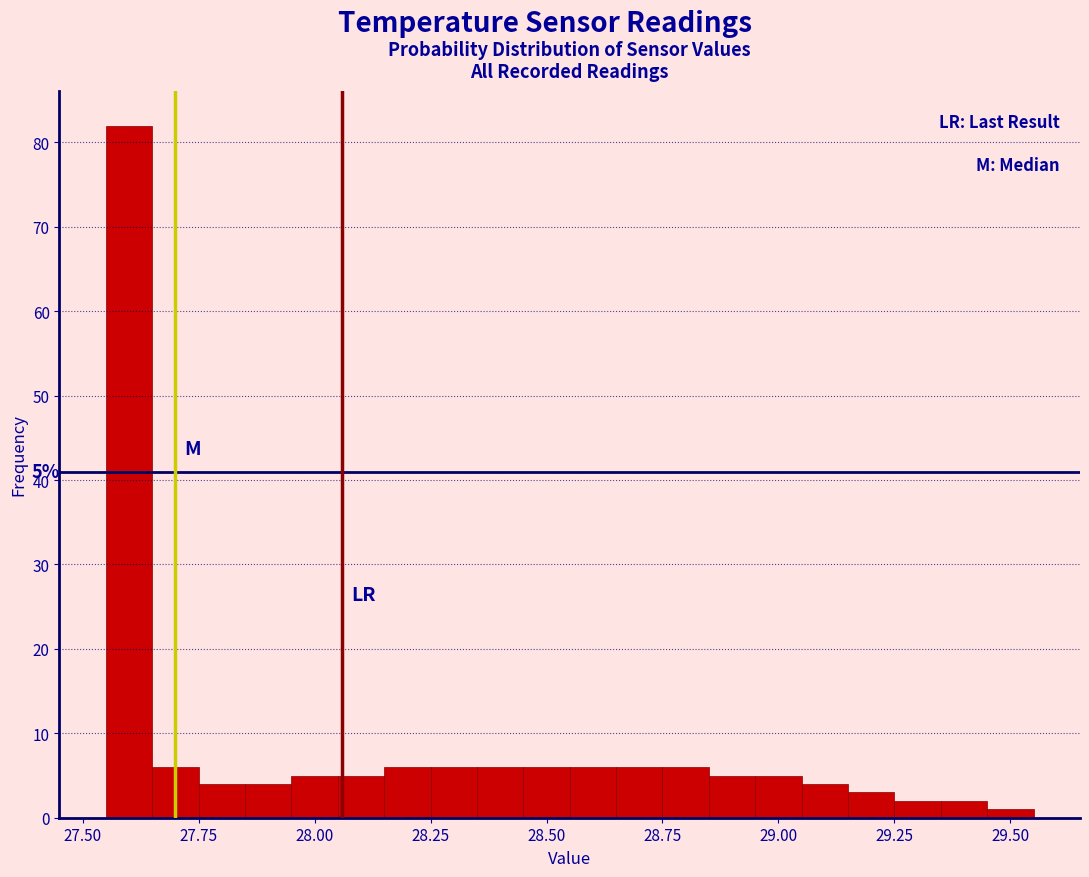

Around what value on the x-axis is the tallest bar? Give the approximate position of its centre, as read against the axis.

27.60